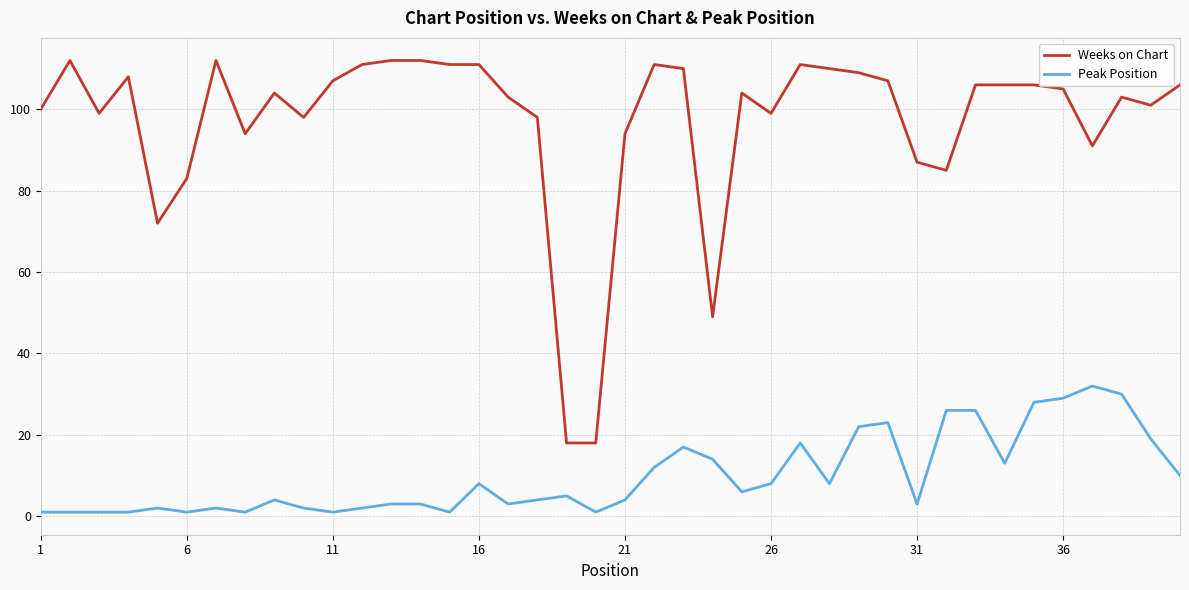

What is the highest value of the Peak Position series?

32